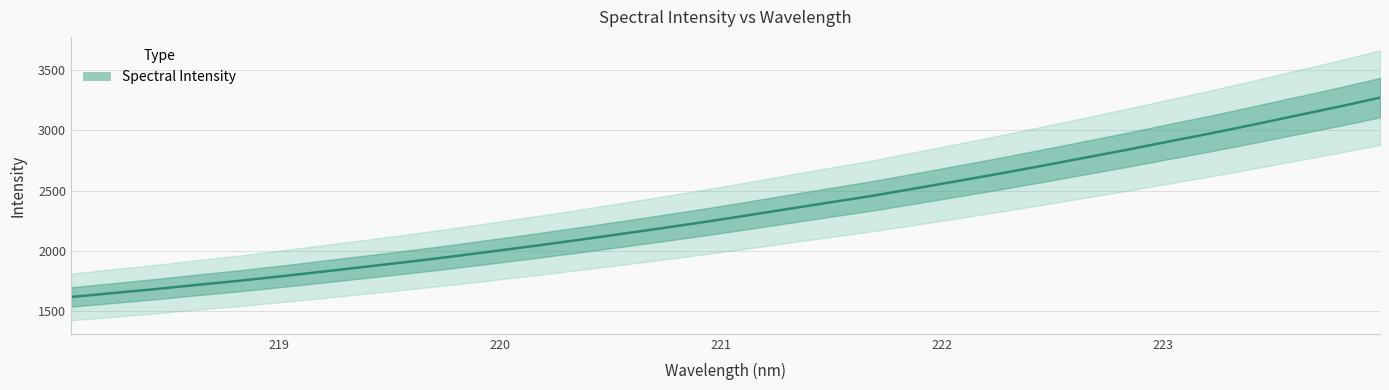

What is the average value?

2329.7